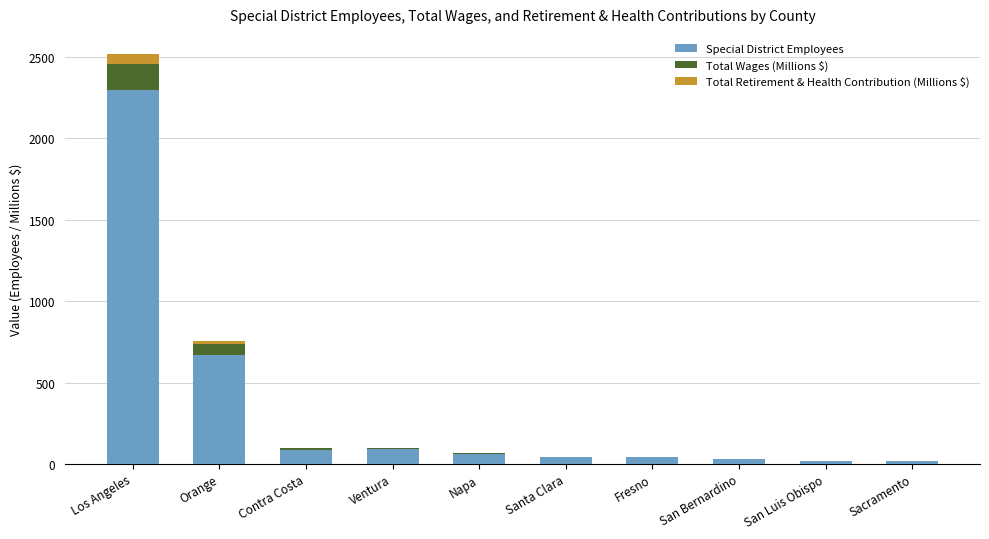

At which label does Special District Employees reach its peak?

Los Angeles